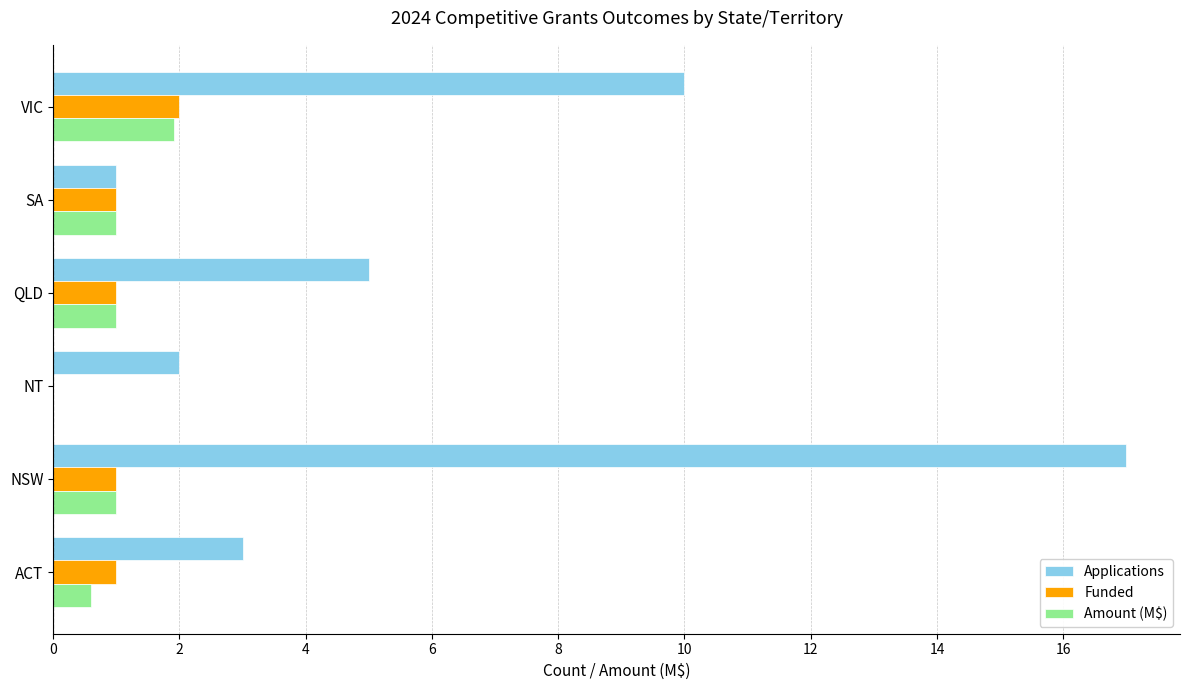

What is the sum of all Funded values?

6.0